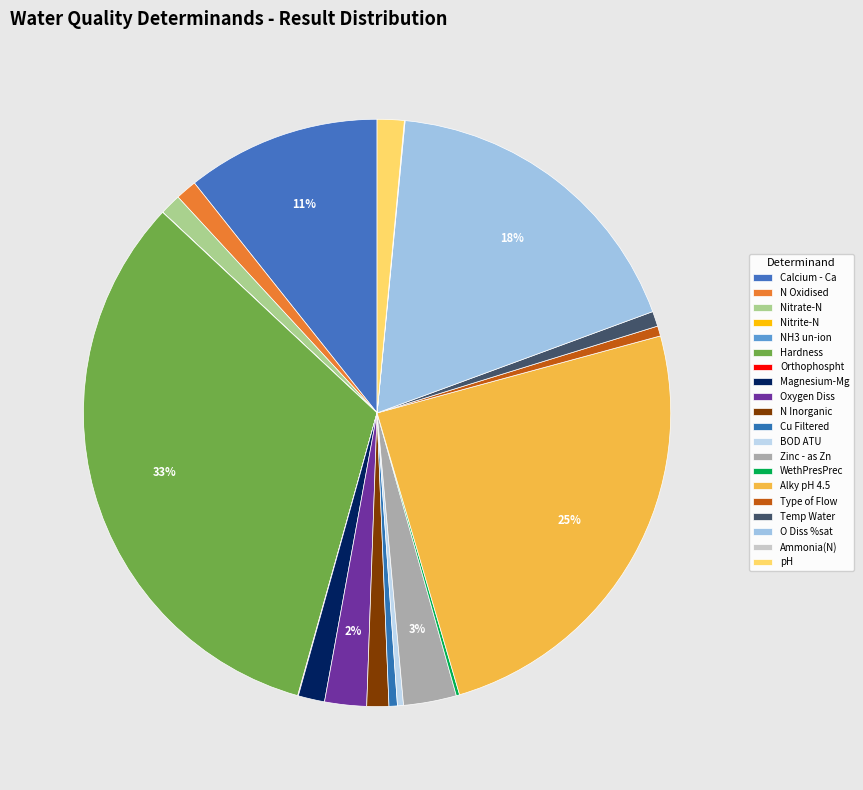

Is it true that O Diss %sat is 30% of the pie?

False